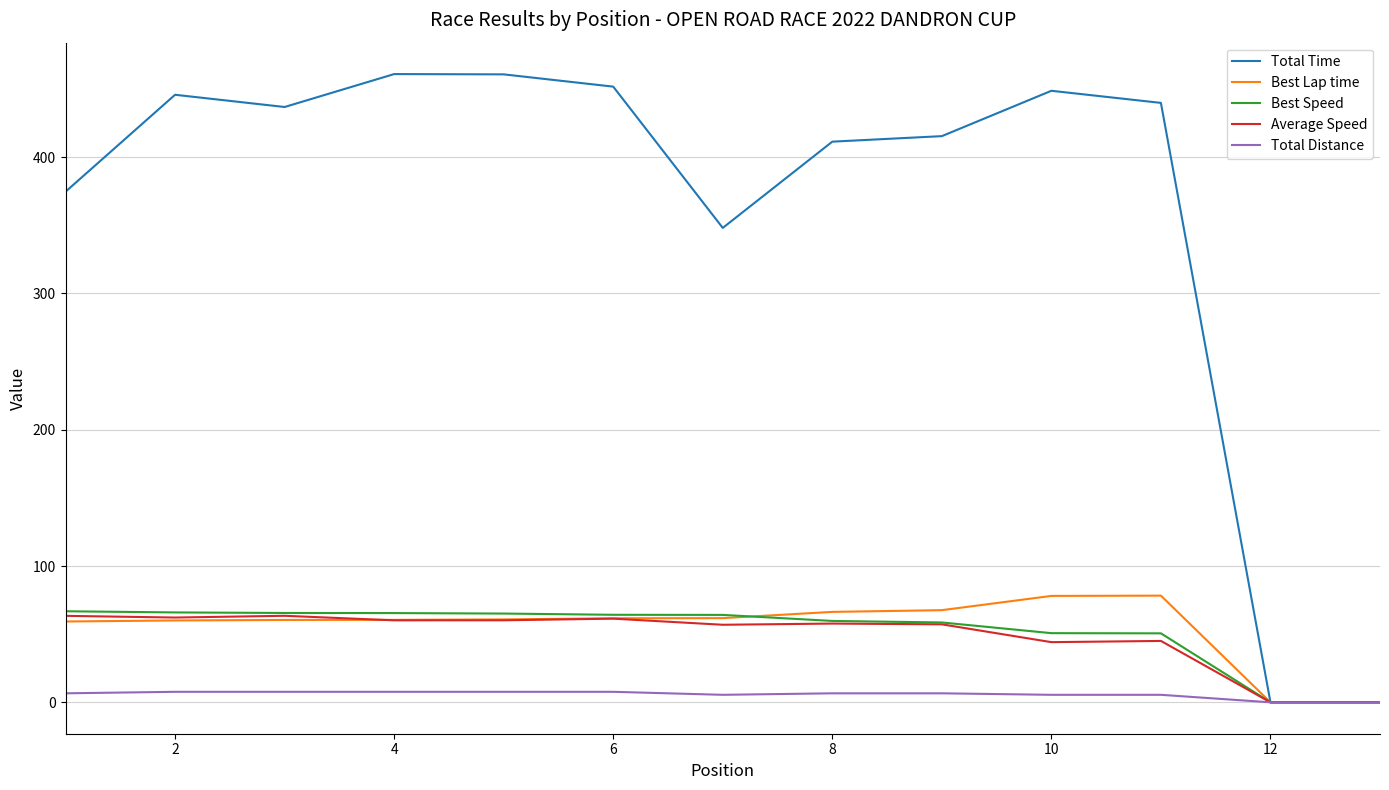

What is the maximum value shown in the chart?

460.9